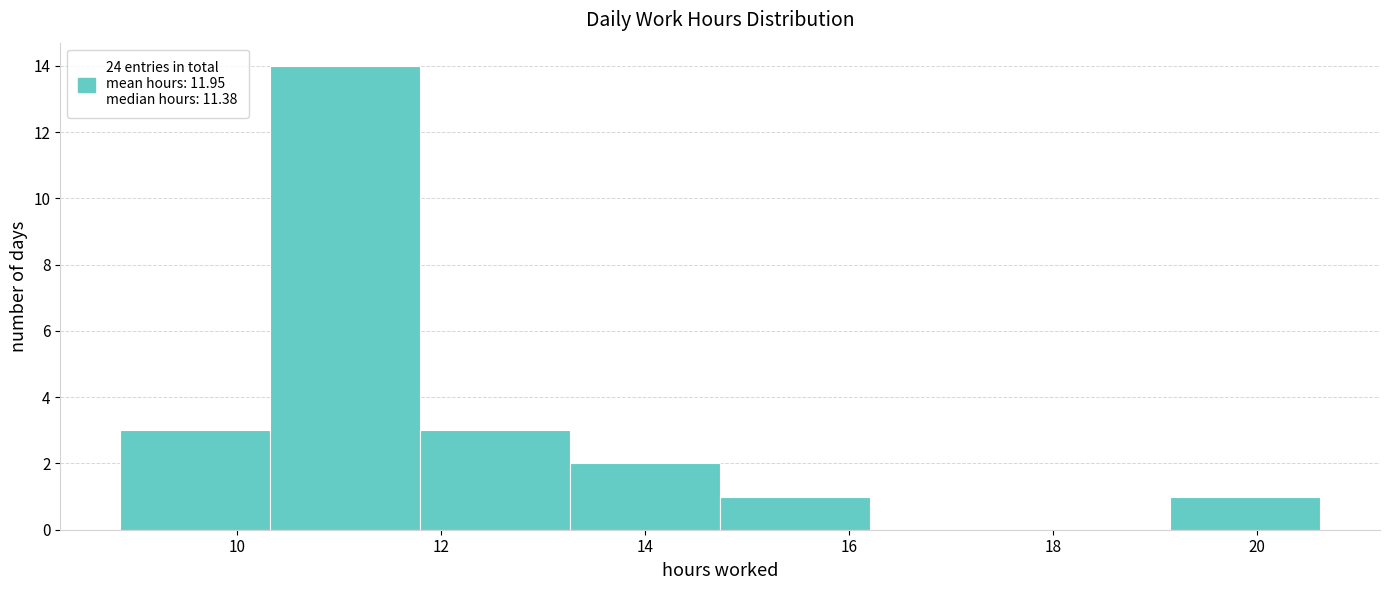

What is the height of the bar covering 19.2 to 20.6 on the x-axis? Neither the bar edges nor the heights are printed on the chart, so give them approximately, as read against the axes.

1